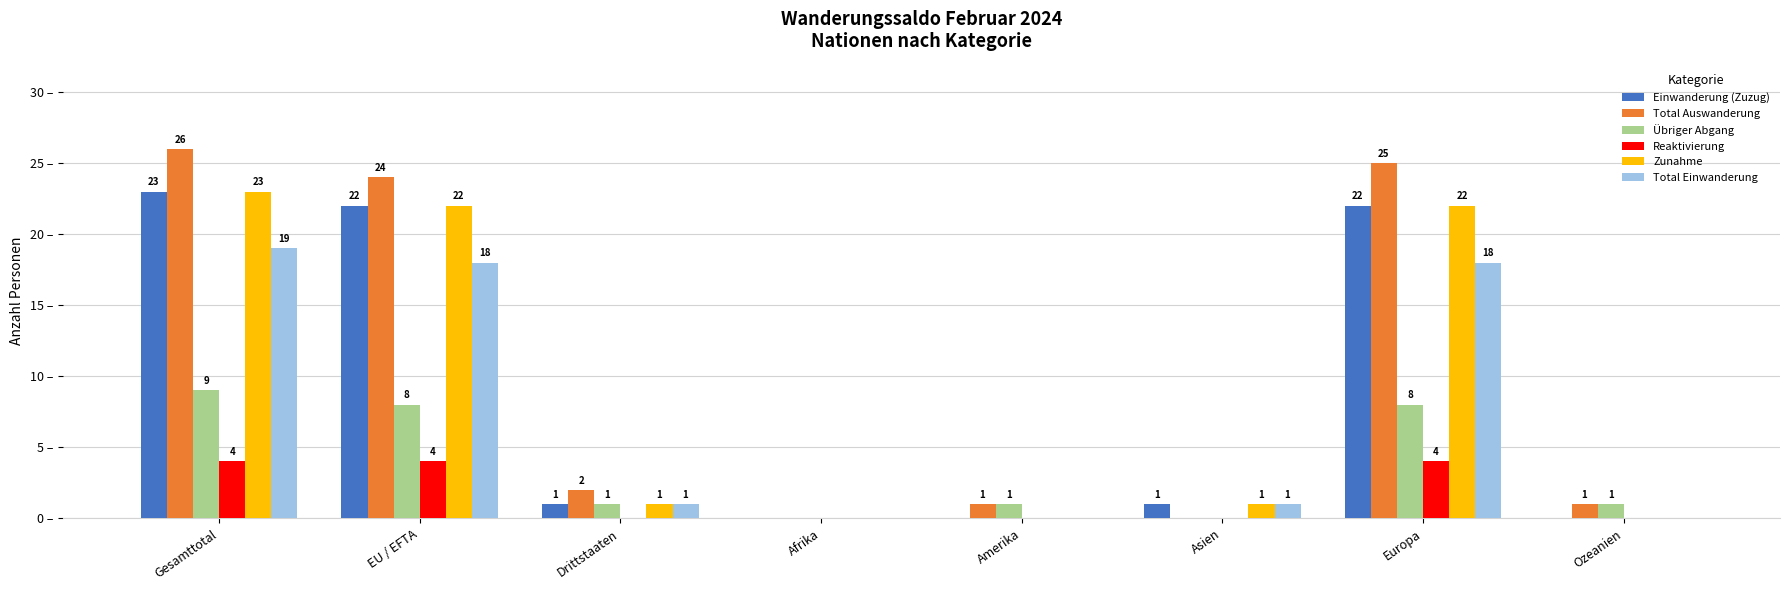

At which category is the sum across all series the highest?

Gesamttotal